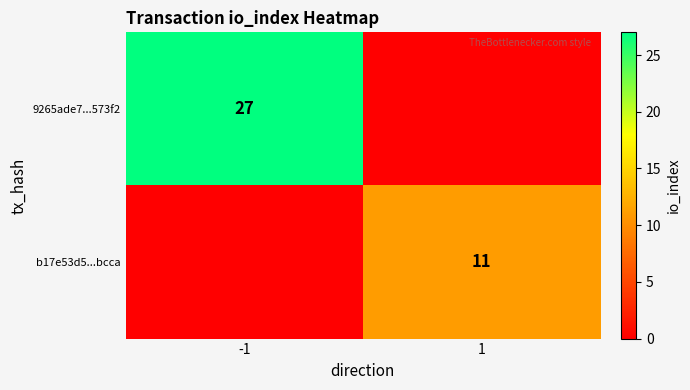

The value of b17e53d5...bcca at 1 is 19. True or false?

False